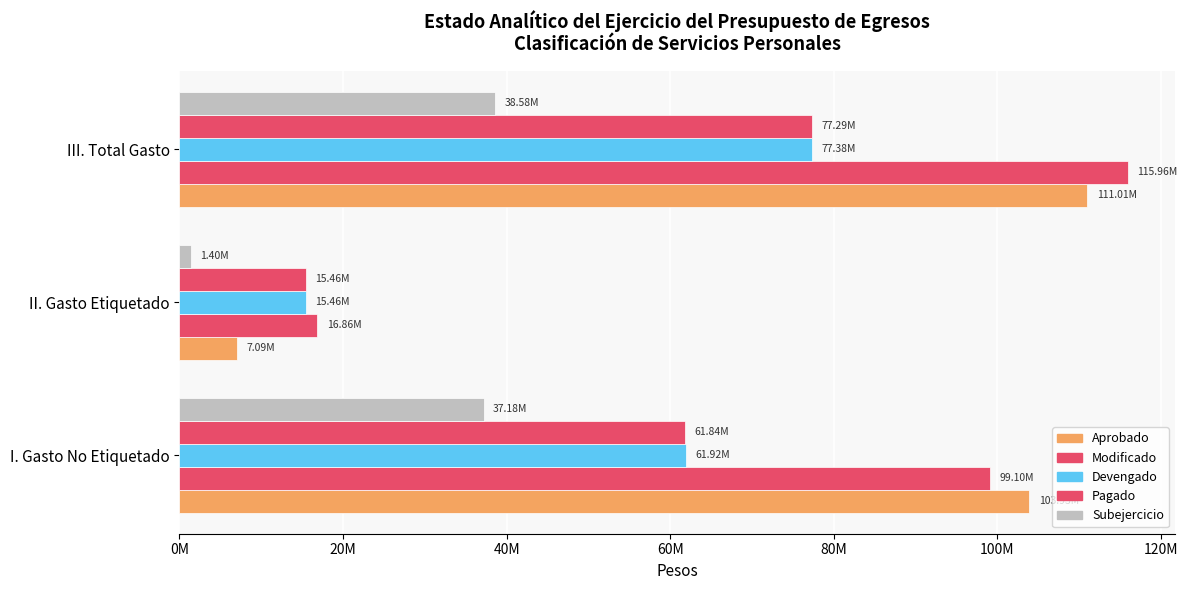

How many data points does each series have?

3